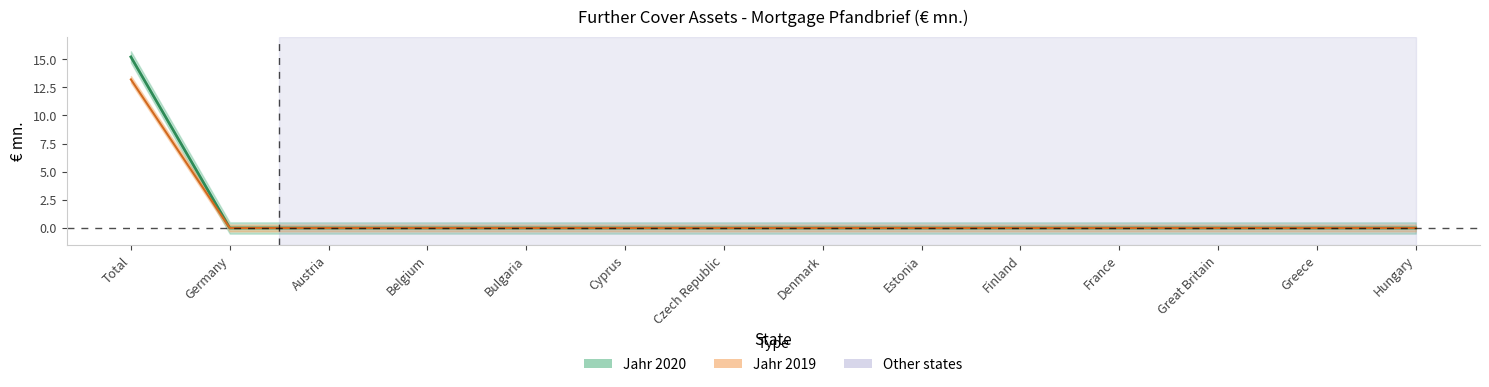

How many lines are shown in the chart?

2